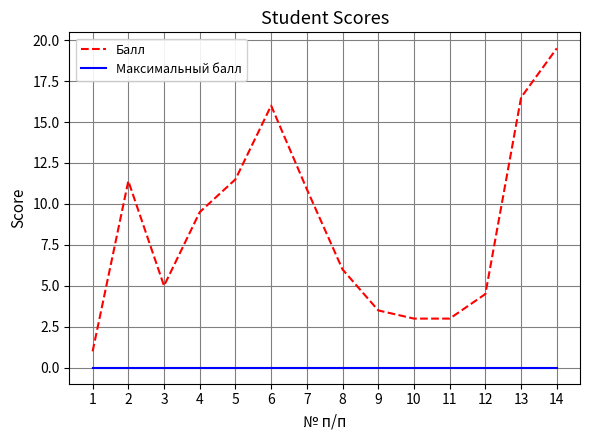

What is the greatest value displayed?

19.5